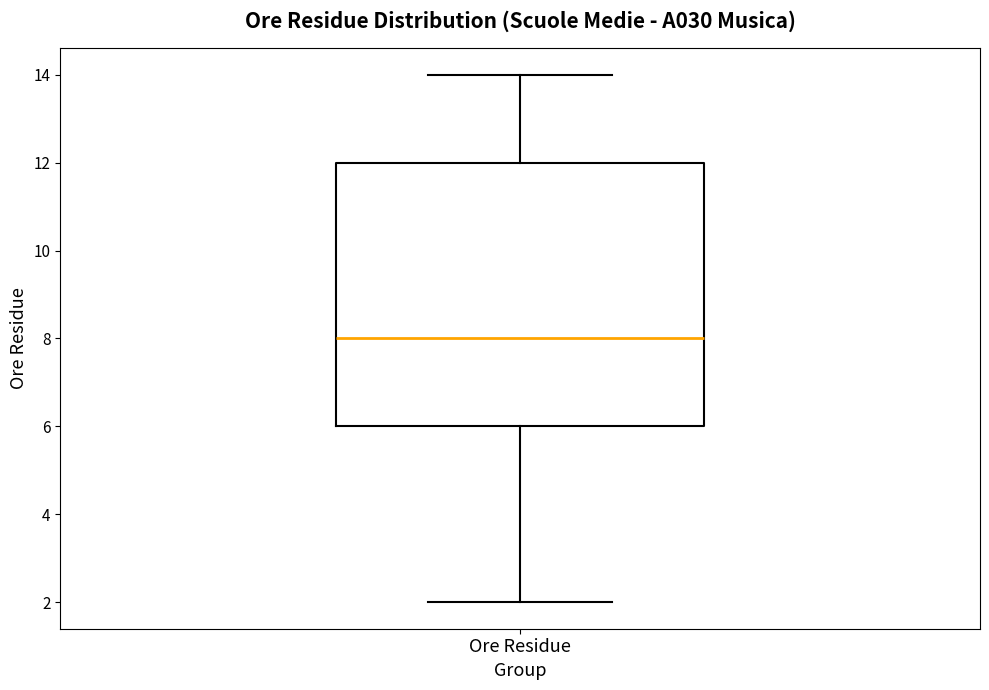

Where does the median line of the box for Ore Residue sit on the y-axis? The values are not printed on the chart, so give them approximately, as read against the axis.

8